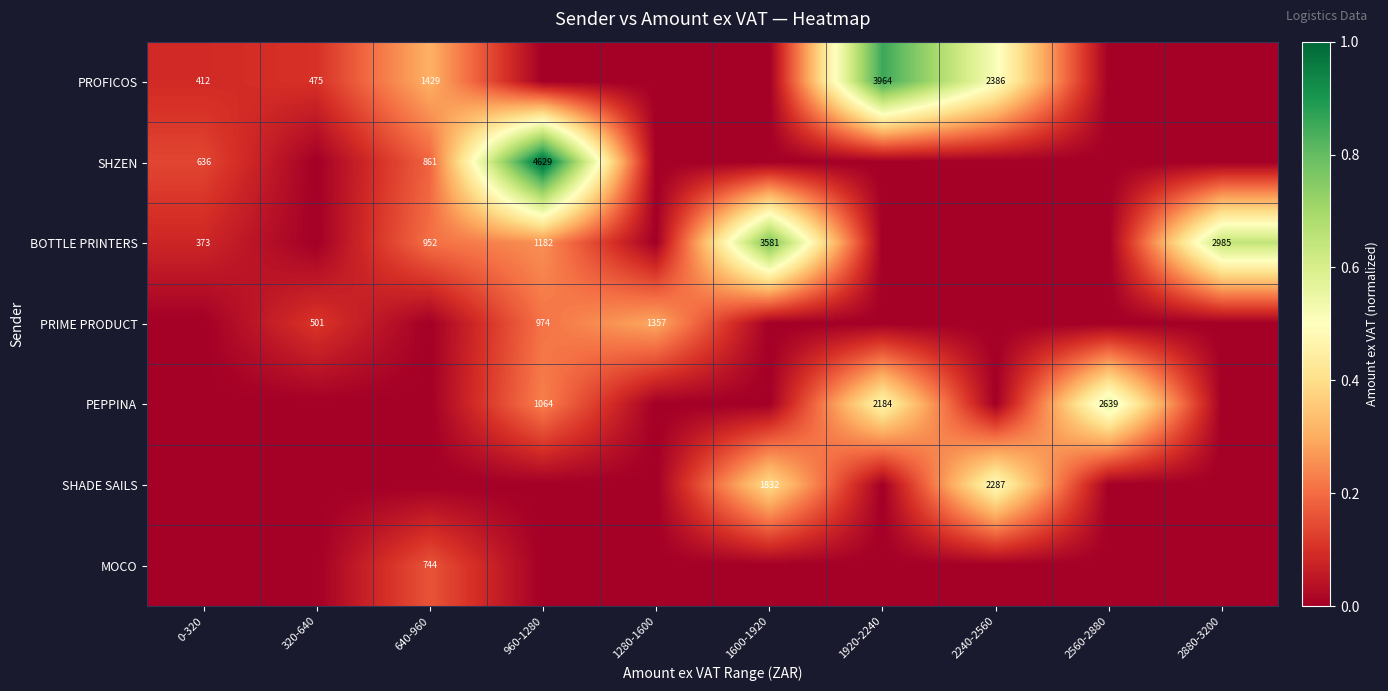

What is the spread (max minus min) of values at 2880-3200?

0.6